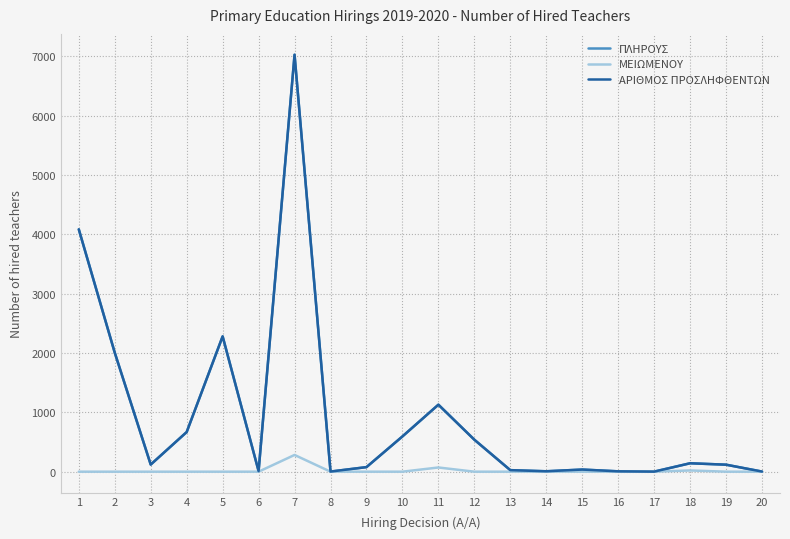

Does the chart display data point markers on the line(s)?

No